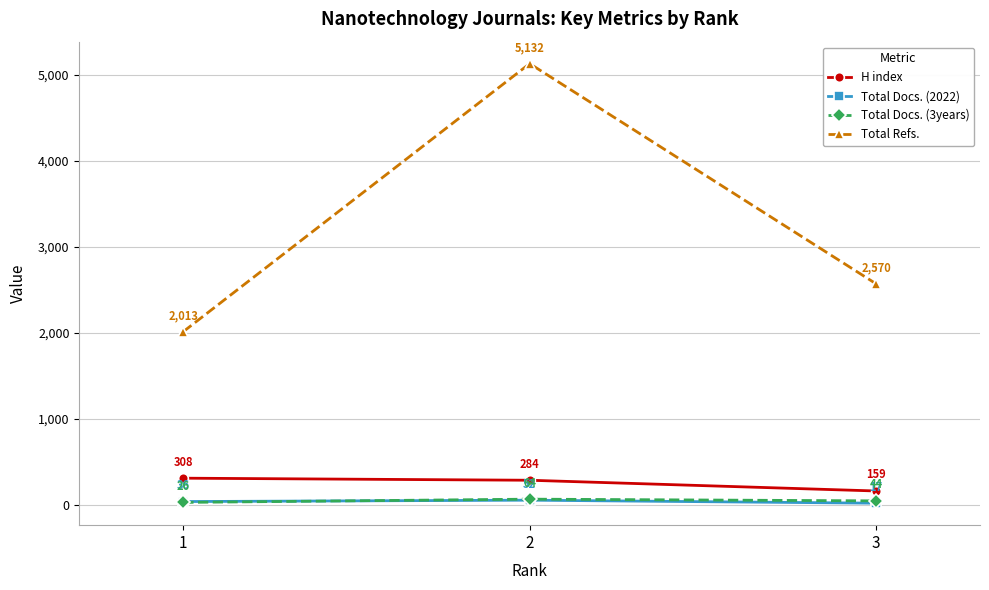

Reading right to left, what are all the values shown in this chart?

H index: 159	284	308
Total Docs. (2022): 17	52	36
Total Docs. (3years): 44	64	26
Total Refs.: 2570	5132	2013